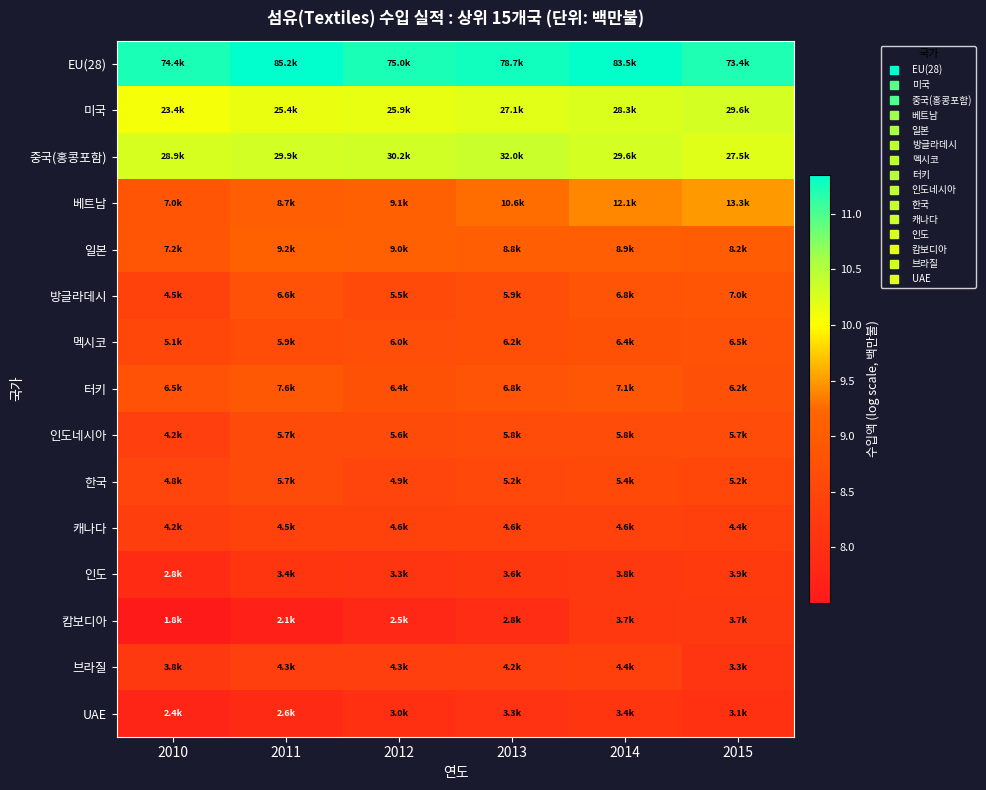

Which series has the largest total across all categories?

EU(28)